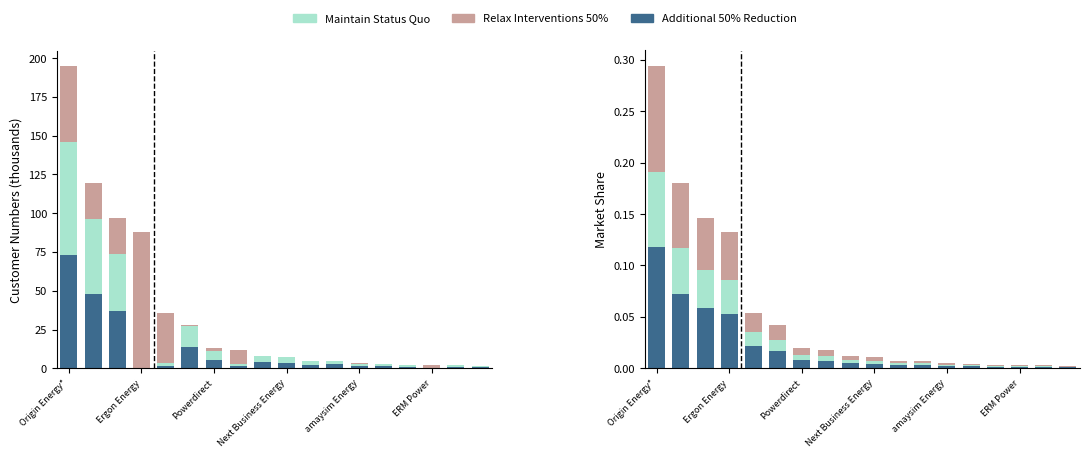

Reading right to left, list all the values displayed in this chart.

Additional 50% Reduction: 0.0	0.0	0.0	0.0	0.0	0.0	0.0	0.0	0.0	0.0	0.0	0.0	0.0	0.0	0.1	0.1	0.1	0.1
Maintain Status Quo: 0.0	0.0	0.0	0.0	0.0	0.0	0.0	0.0	0.0	0.0	0.0	0.0	0.0	0.0	0.0	0.0	0.0	0.1
Relax Interventions 50%: 0.0	0.0	0.0	0.0	0.0	0.0	0.0	0.0	0.0	0.0	0.0	0.0	0.0	0.0	0.0	0.1	0.1	0.1